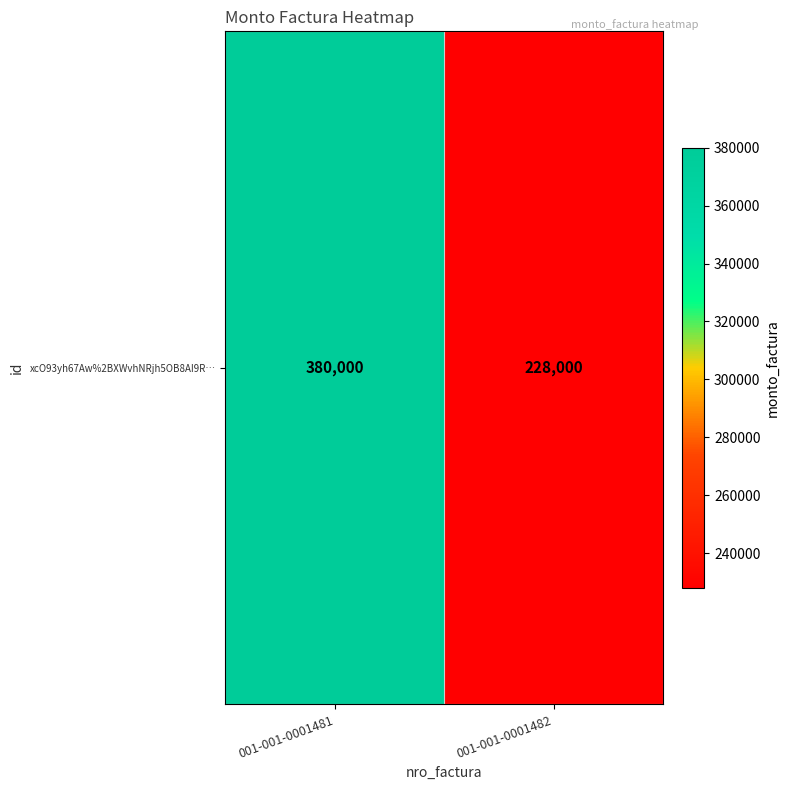

What is the change in value from 001-001-0001481 to 001-001-0001482?

-152000